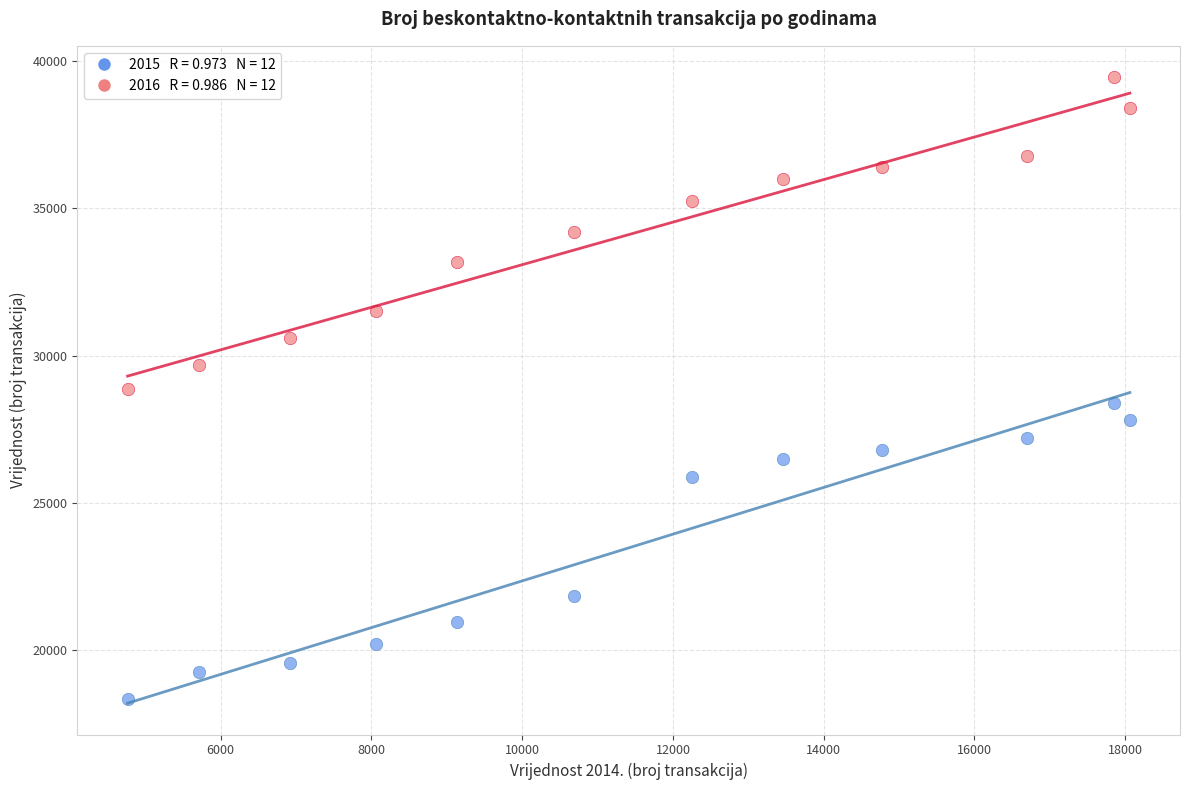

Across all data points, what is the range of Y values (max minus min)?

21117